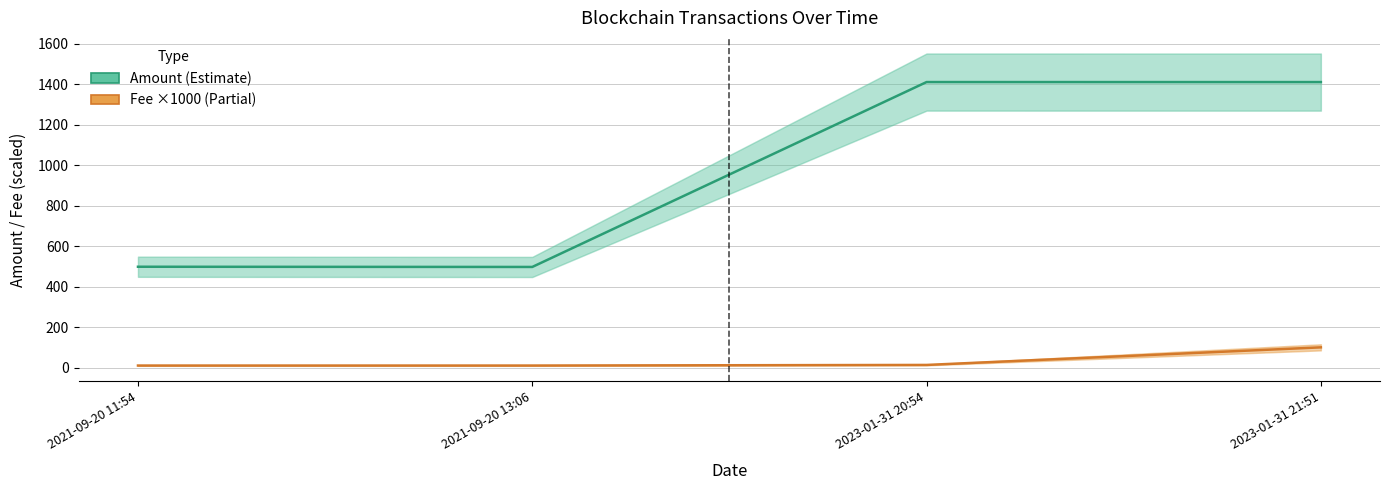

Reading left to right, list all the values displayed in this chart.

Amount: 2021-09-20 11:54=498.2	2021-09-20 13:06=497.2	2023-01-31 20:54=1410.5	2023-01-31 21:51=1410.4
Fee (×1000): 2021-09-20 11:54=10.1	2021-09-20 13:06=10.1	2023-01-31 20:54=13.1	2023-01-31 21:51=100.0